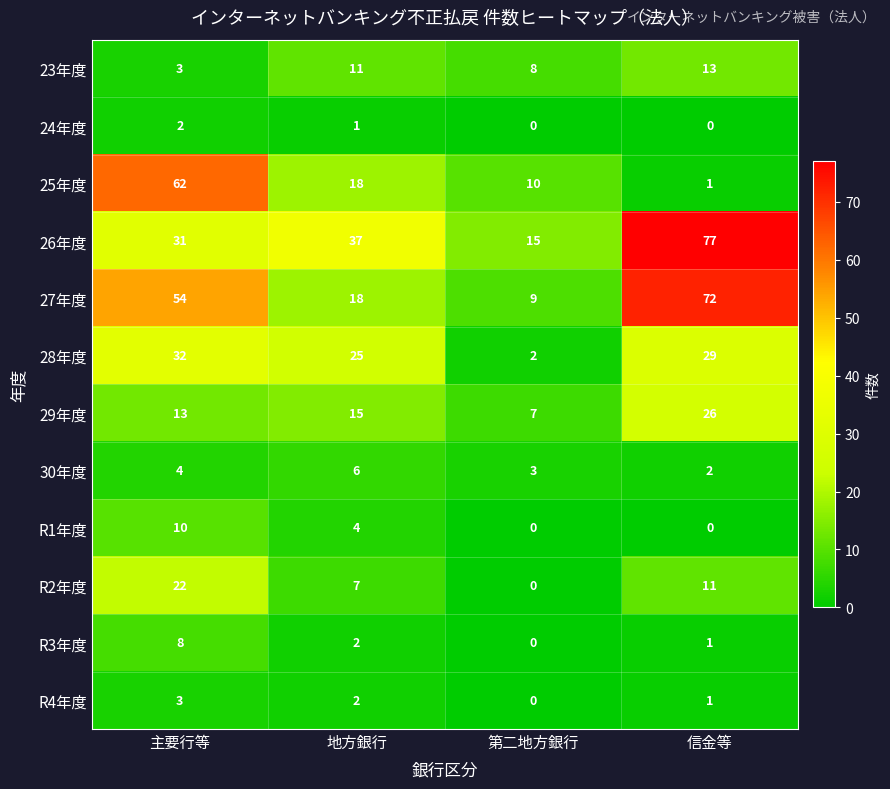

What is the difference between the 29年度 values at 地方銀行 and 信金等?

11